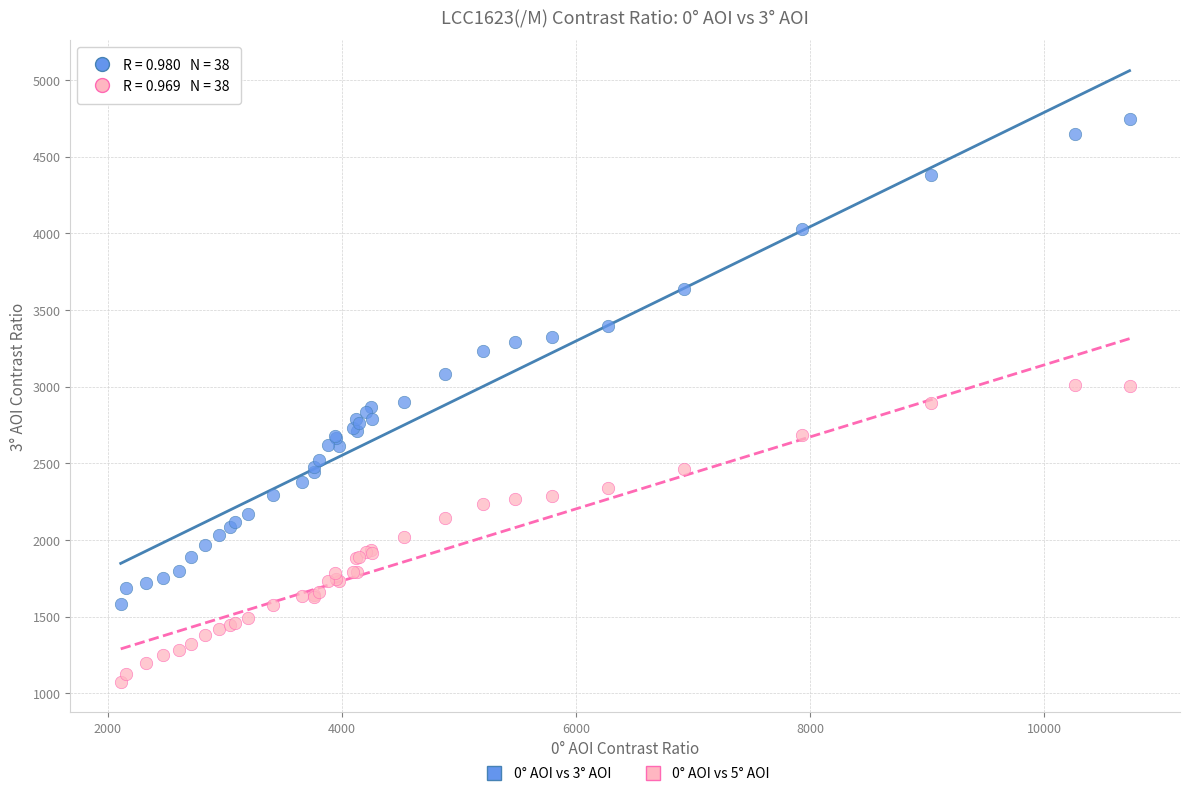

Which series reaches the minimum Y coordinate?

0° AOI vs 5° AOI